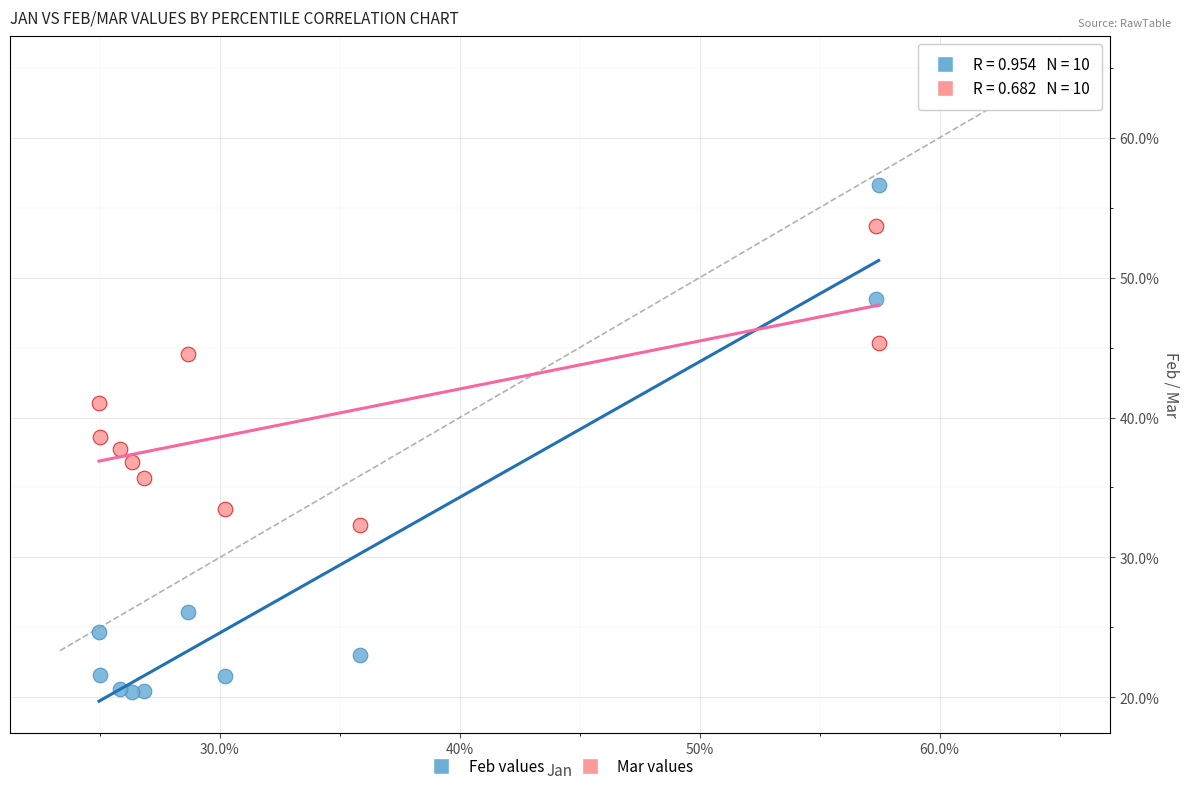

What are all the series names shown in the legend?

Feb values, Mar values